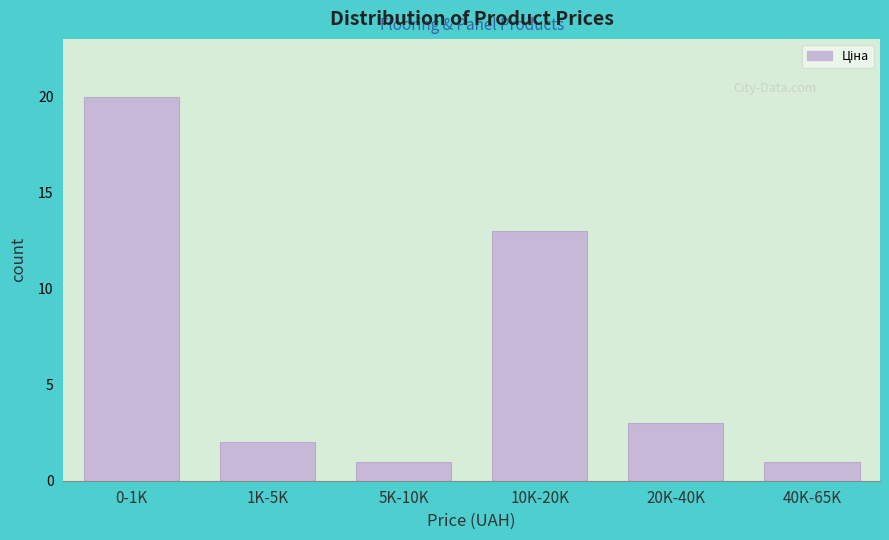

Reading left to right, transcribe all the data shown in this chart.

20	2	1	13	3	1